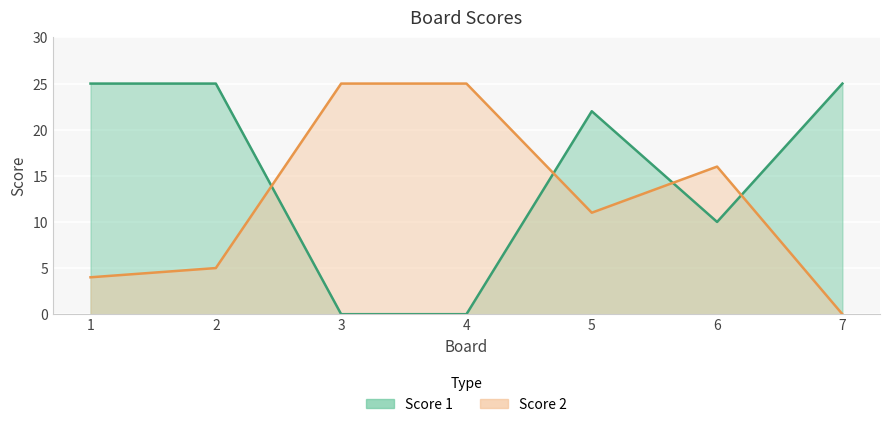

True or false: Score 1 and Score 2 cross at least once.

True